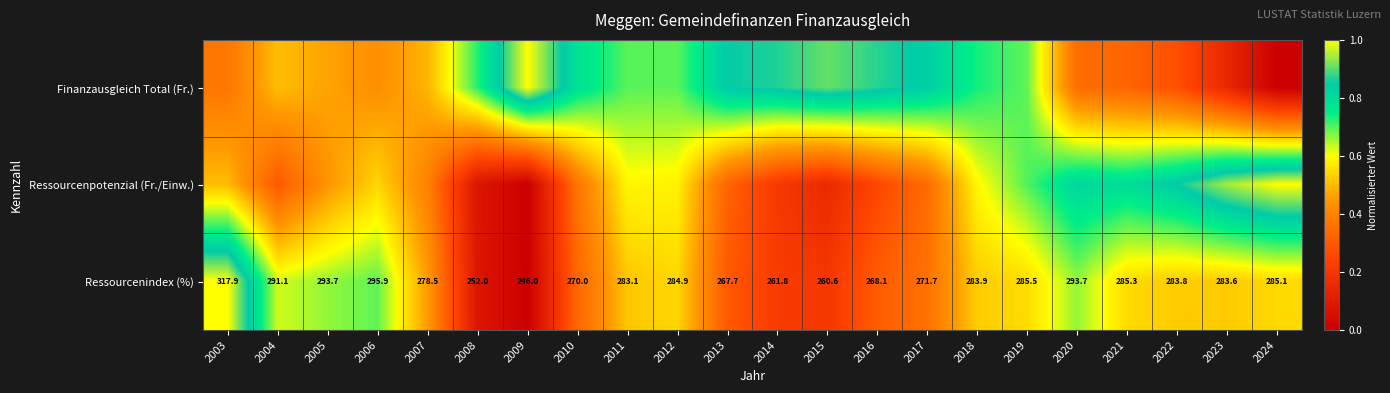

What is the difference between the maximum and second lowest values in the Ressourcenindex (%) series?

0.9